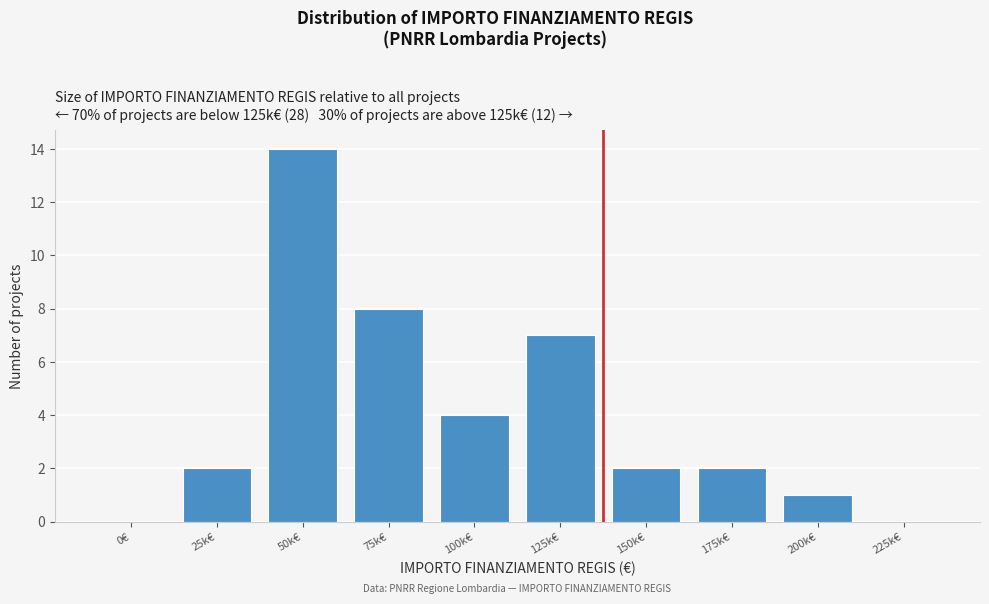

Reading left to right, extract all data points from this chart.

0€=0	25k€=2	50k€=14	75k€=8	100k€=4	125k€=7	150k€=2	175k€=2	200k€=1	225k€=0